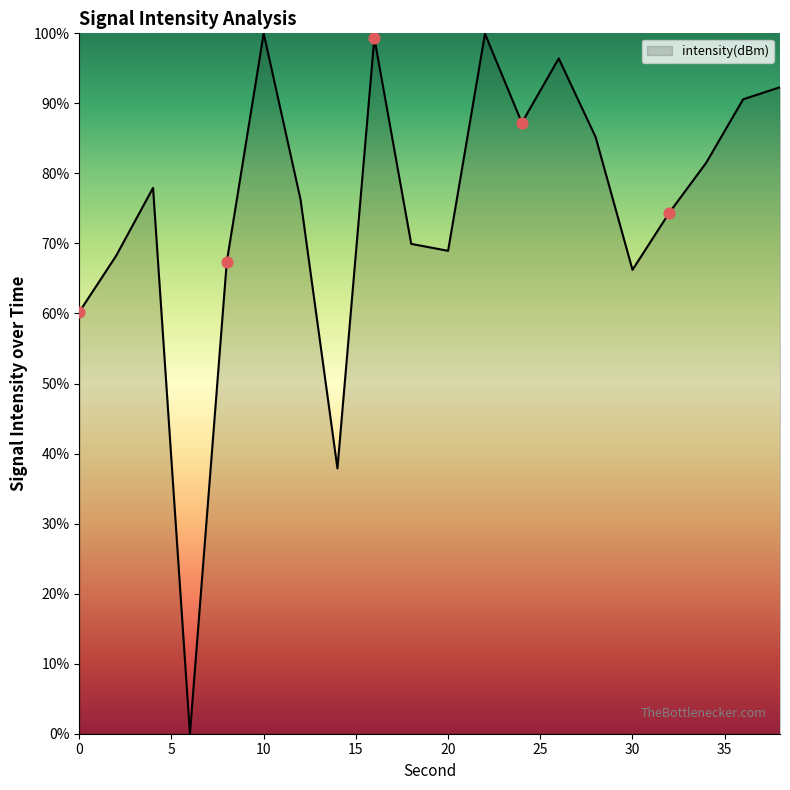

What is the maximum value shown in the chart?

100.0